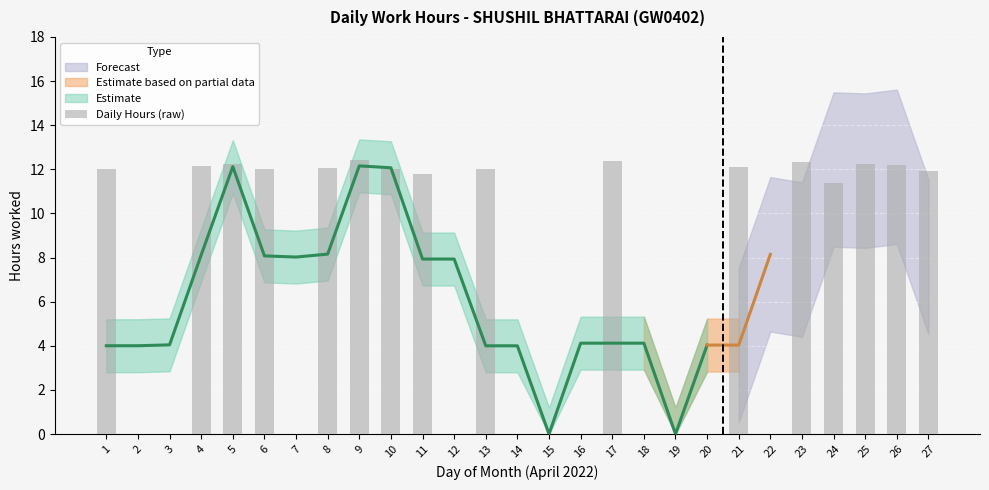

The chart shows a value of 12.0 at 10. True or false?

True